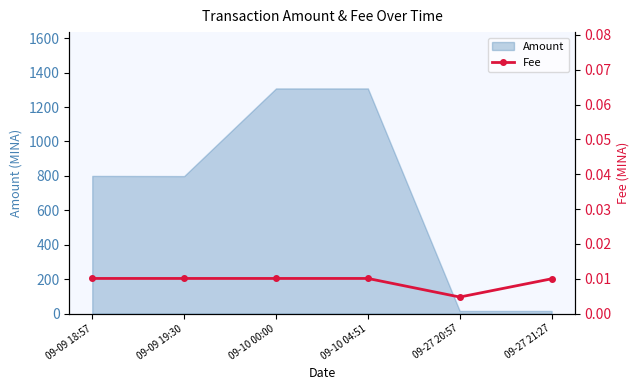

What is the label of the 1st point from the left?

09-09 18:57